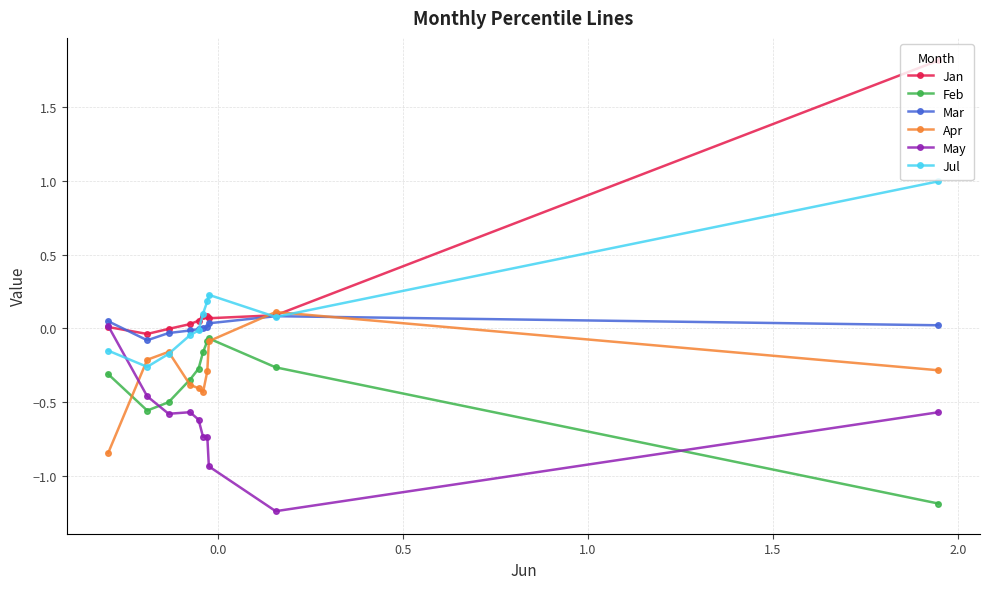

Which series has the largest range (max minus min)?

Jan